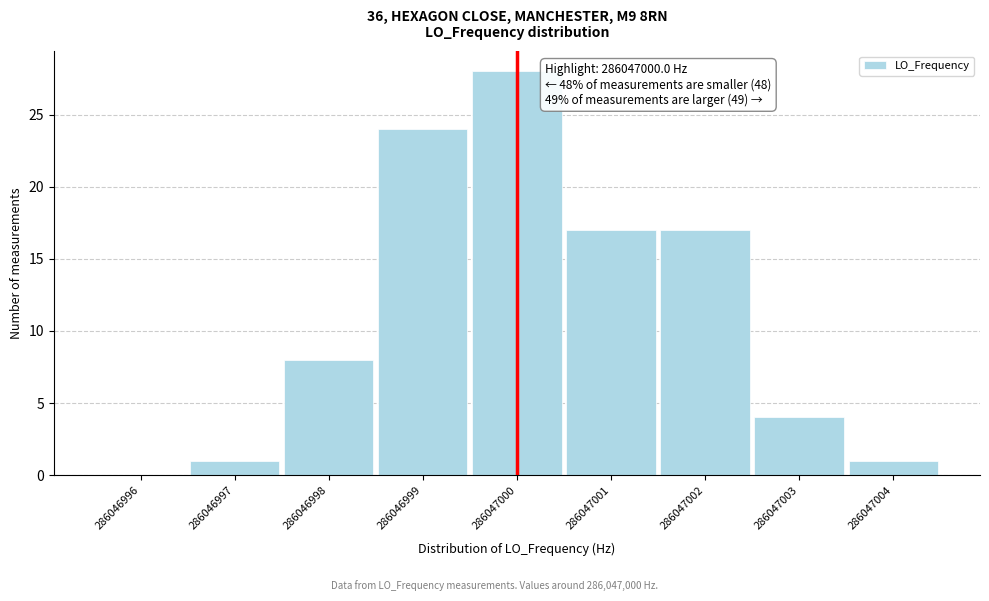

Reading left to right, transcribe all the data shown in this chart.

286046996=0	286046997=1	286046998=8	286046999=24	286047000=28	286047001=17	286047002=17	286047003=4	286047004=1